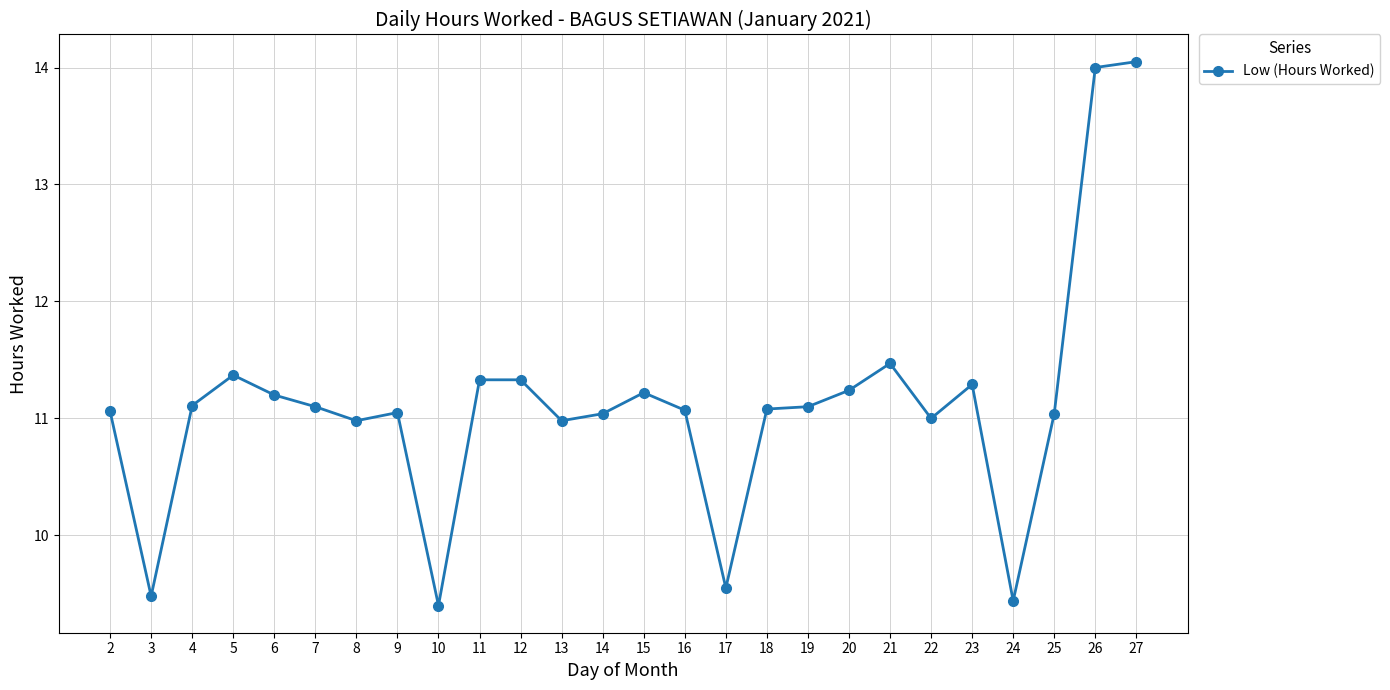

Approximately how many times larger is the value at 3 compared to 7?

0.9